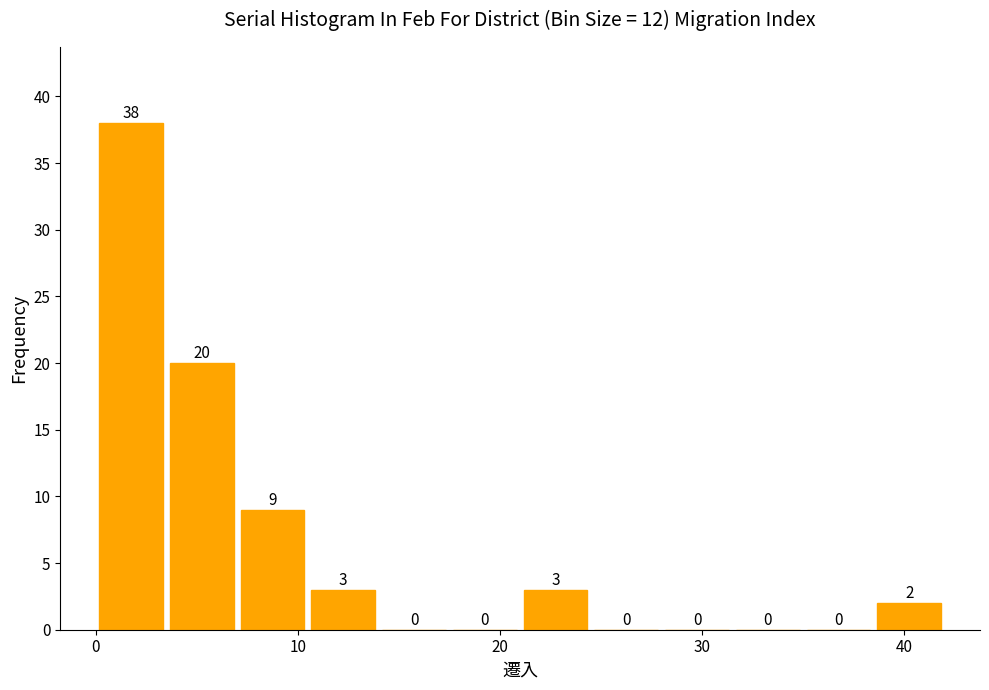

Around what value on the x-axis is the tallest bar? Give the approximate position of its centre, as read against the axis.

2